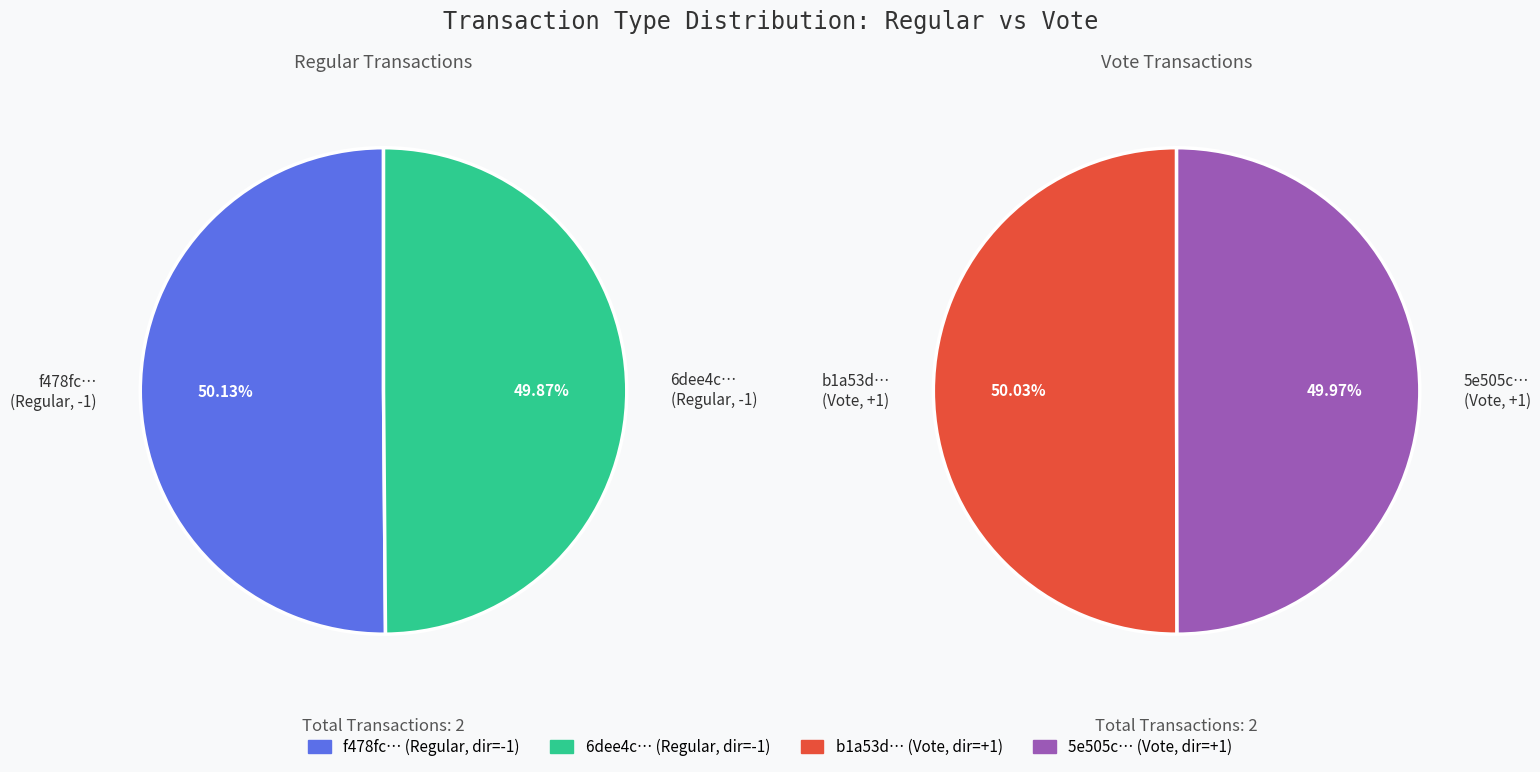

Is the sum of 1 and 0 greater than half?

Yes